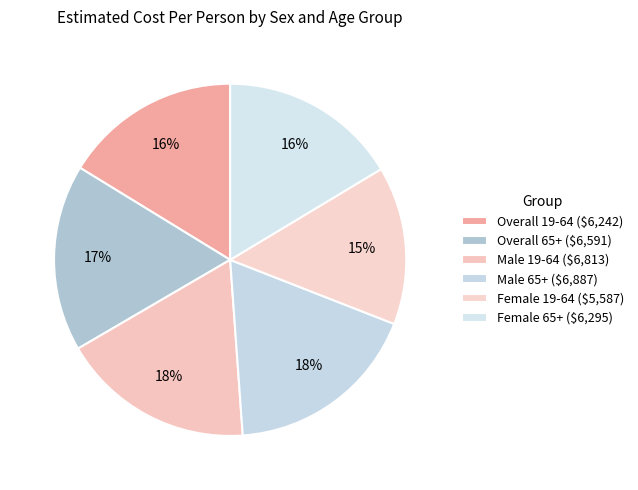

True or false: Female 65+ accounts for 8% of the total.

False